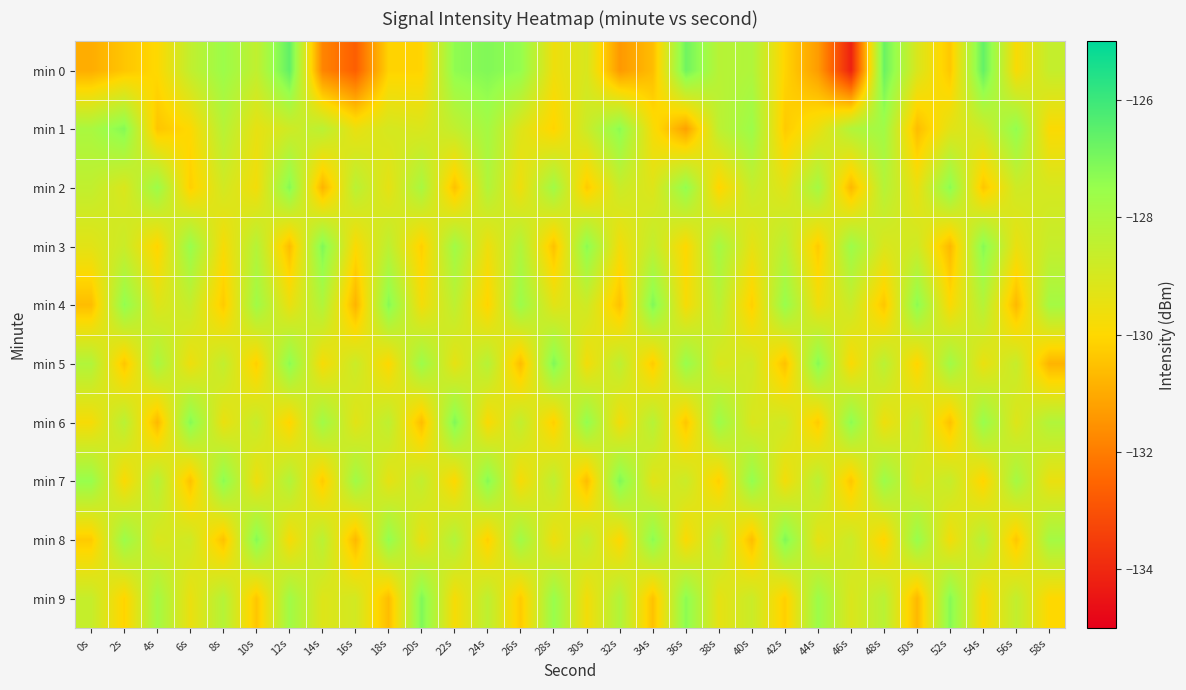

At which category is the sum across all series the highest?

12s